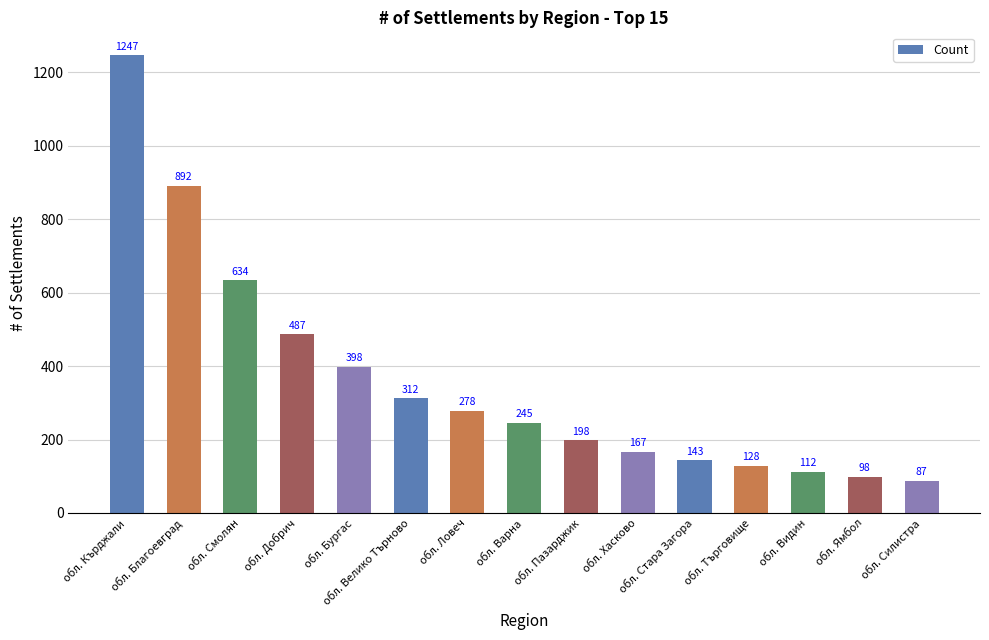

What is the change in value from обл. Велико Търново to обл. Стара Загора?

-169